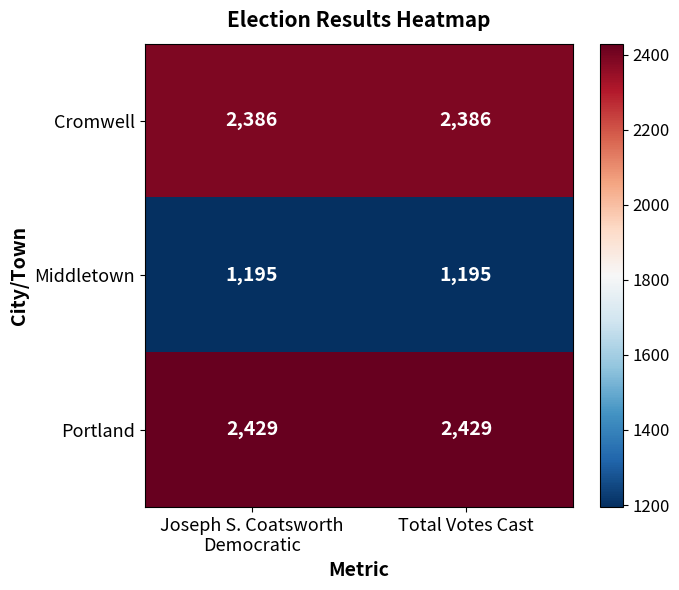

What value does the Portland series have at Total Votes Cast?

2429